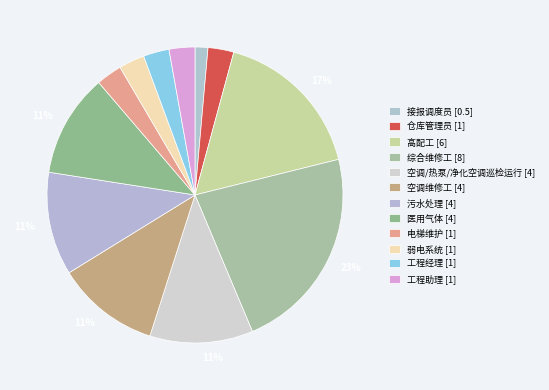

How many segments does this pie chart have?

12